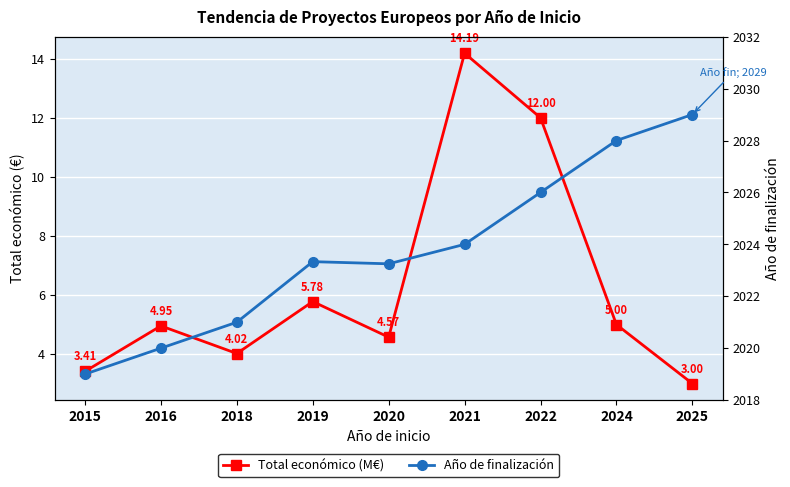

How many values in the Total económico (M€) series exceed 4?

7